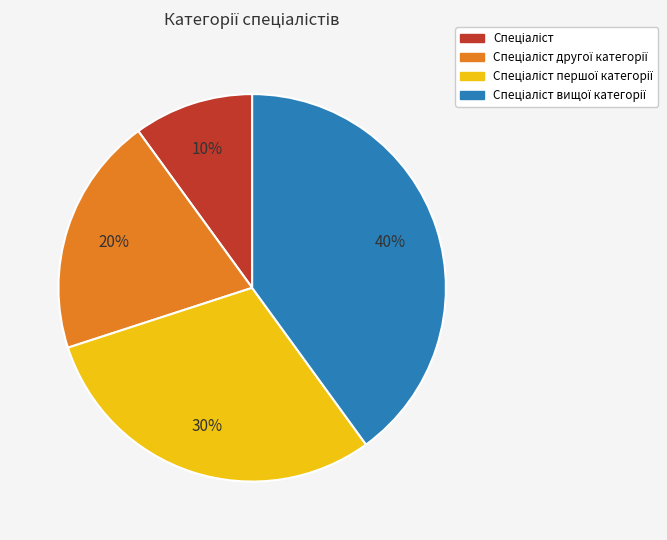

To the nearest percent, what is the average slice percentage?

25%